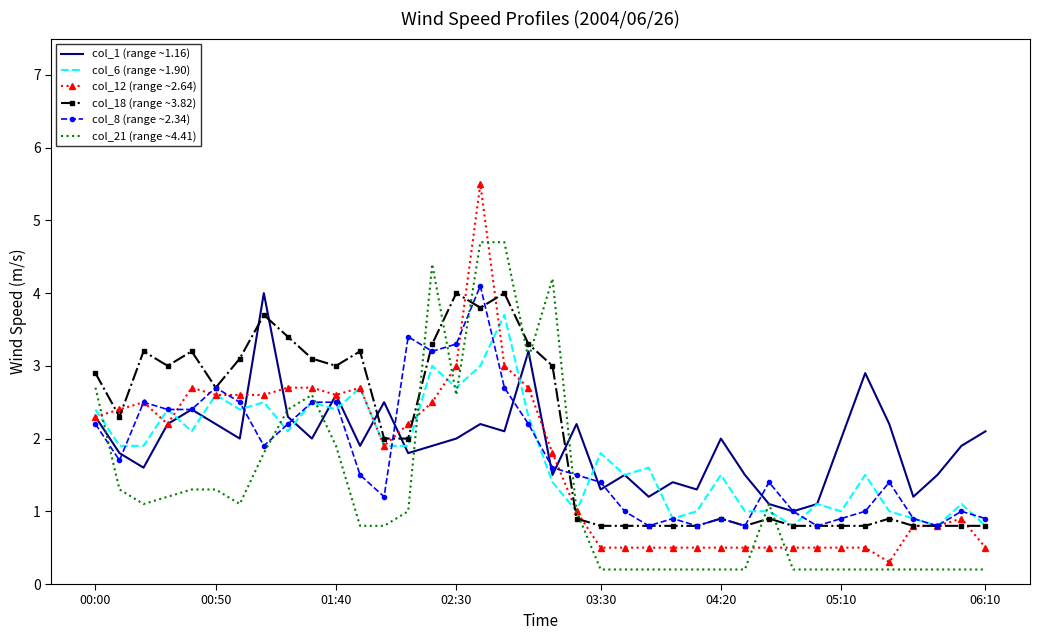

What is the highest value of the col_1 (range ~1.16) series?

4.0